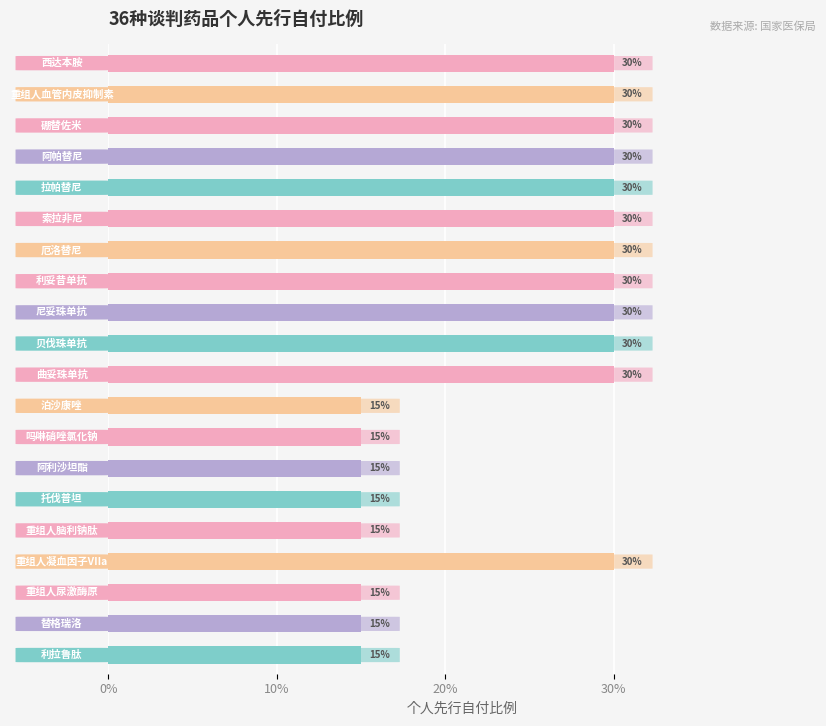

What is the smallest value displayed?

0.1